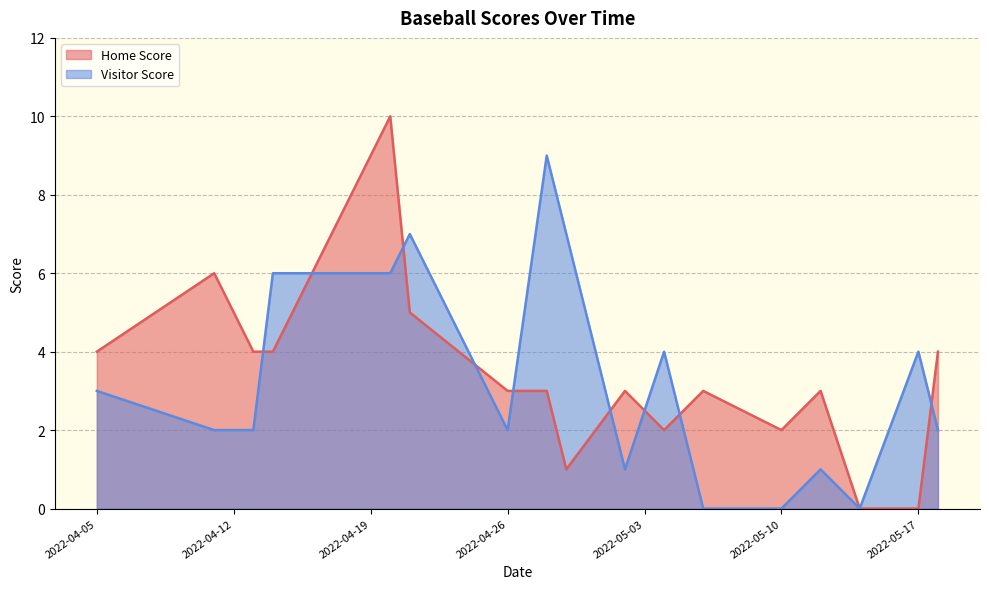

Count the Home Score values in the range 2 to 4.

11